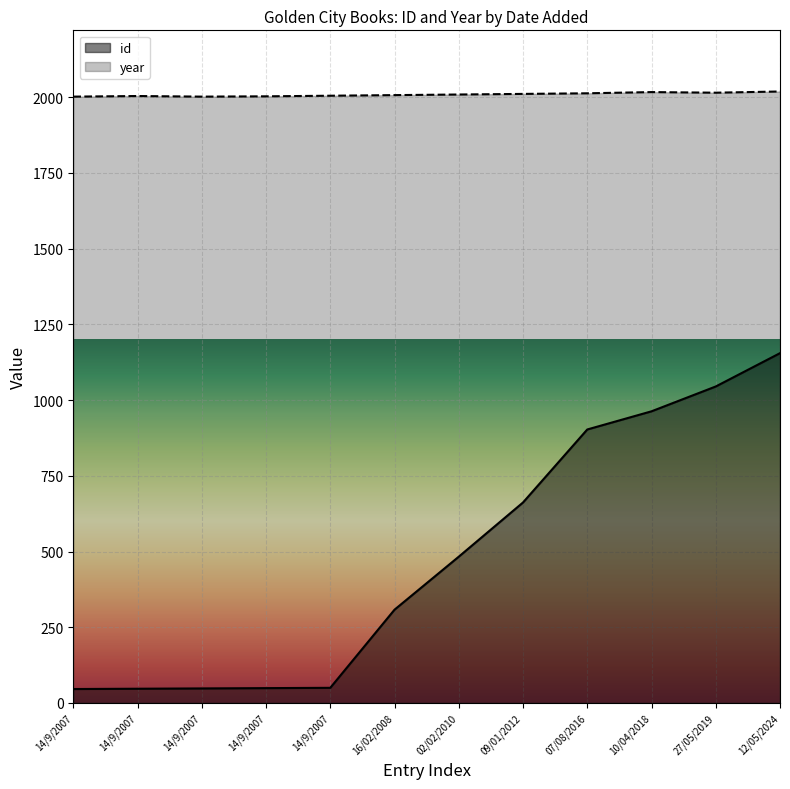

Between 16/02/2008 and 27/05/2019, which series saw the biggest shift?

id